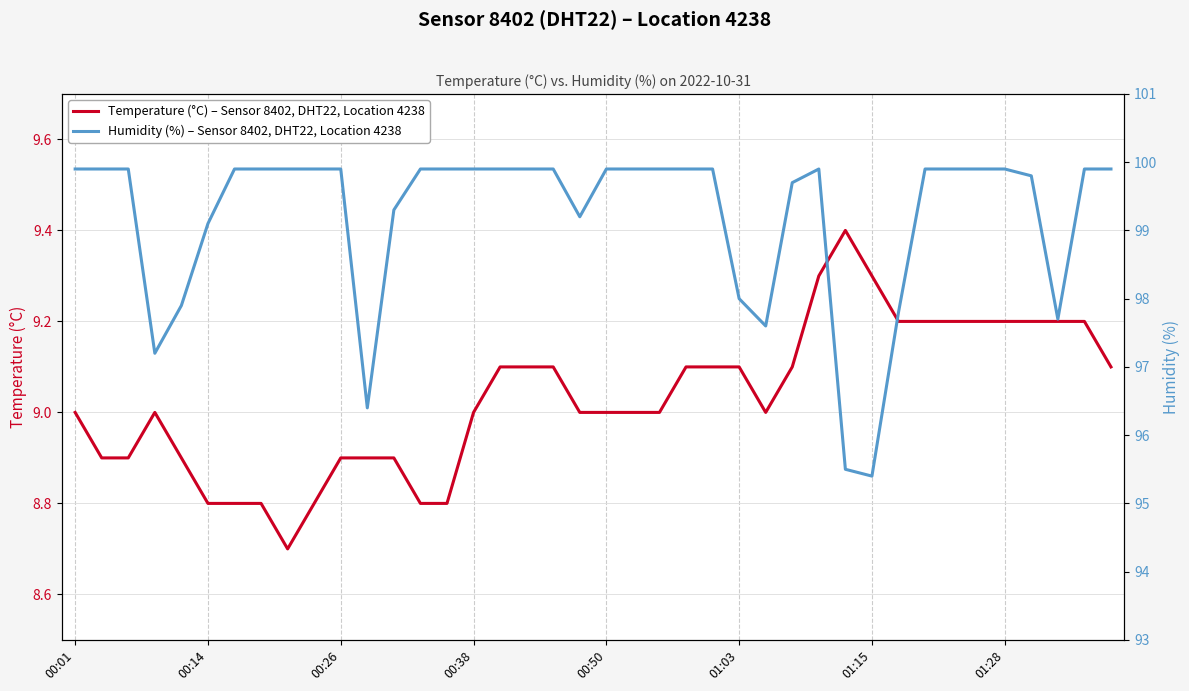

How many lines are shown in the chart?

2